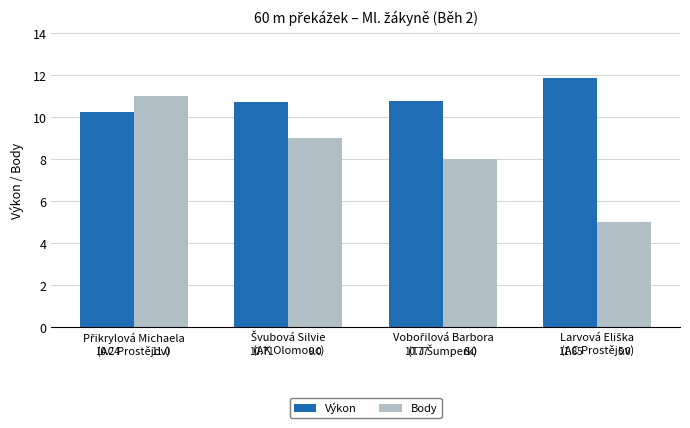

Rank the series by their average value, from highest to lowest.

Výkon, Body